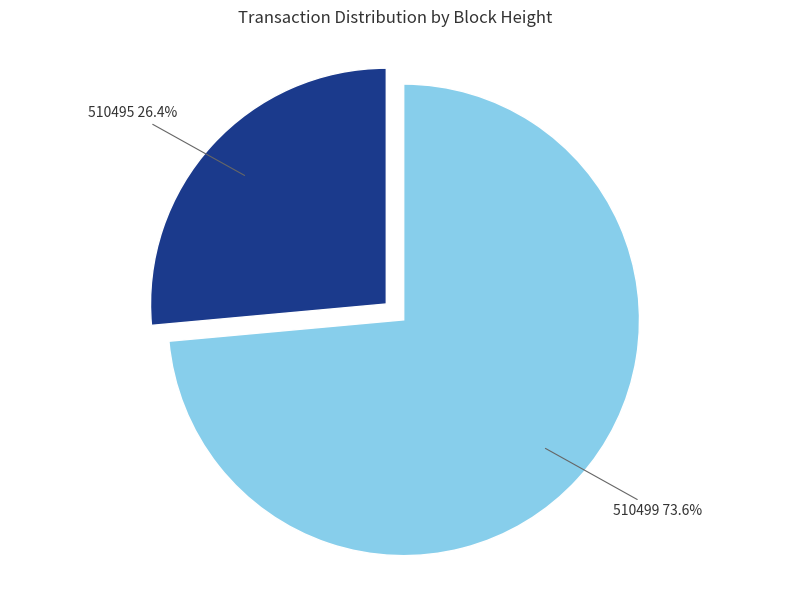

Is 510495 the majority of the pie?

No